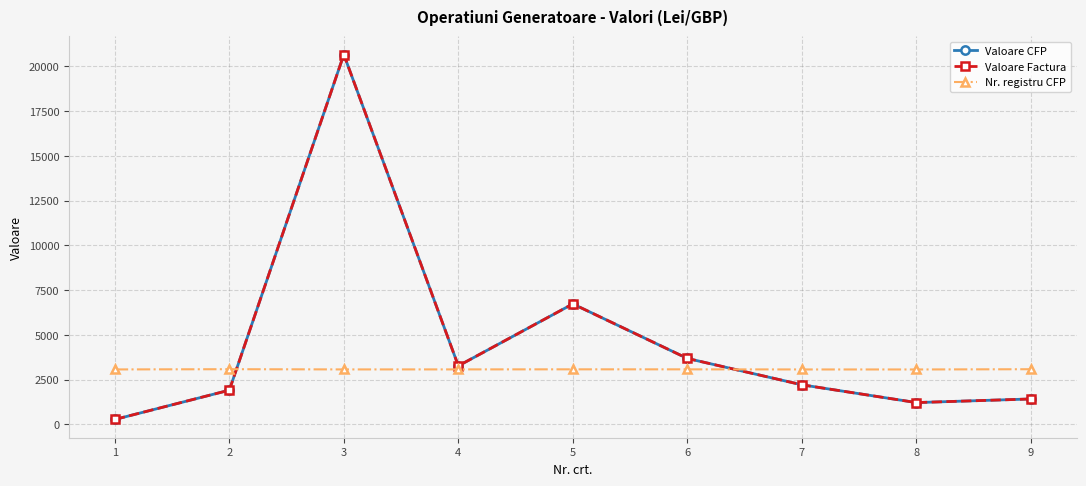

True or false: Valoare CFP and Valoare Factura cross at least once.

False